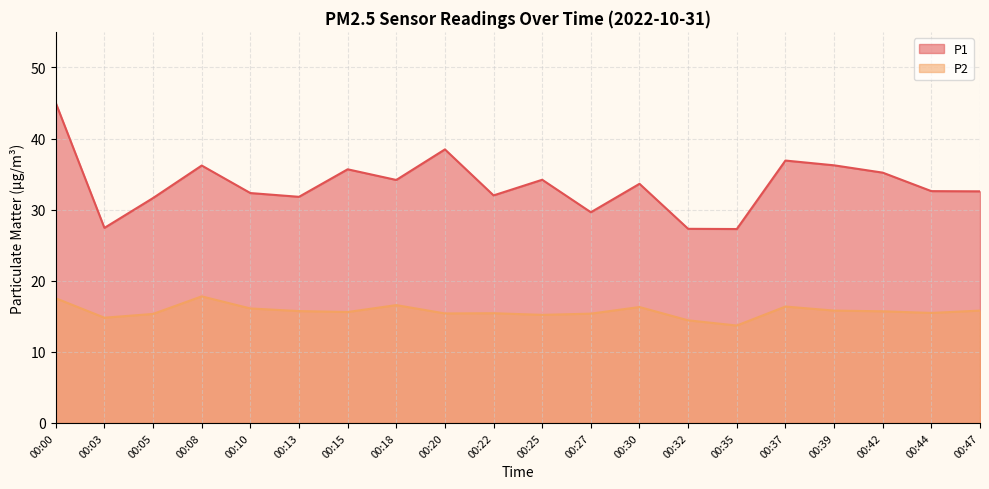

Reading left to right, list all the values displayed in this chart.

P1: 00:00=45.0	00:03=27.4	00:05=31.6	00:08=36.2	00:10=32.3	00:13=31.8	00:15=35.7	00:18=34.2	00:20=38.5	00:22=32.0	00:25=34.2	00:27=29.6	00:30=33.6	00:32=27.3	00:35=27.3	00:37=36.9	00:39=36.2	00:42=35.2	00:44=32.6	00:47=32.6
P2: 00:00=17.5	00:03=14.8	00:05=15.3	00:08=17.8	00:10=16.1	00:13=15.7	00:15=15.6	00:18=16.6	00:20=15.4	00:22=15.4	00:25=15.2	00:27=15.4	00:30=16.3	00:32=14.4	00:35=13.7	00:37=16.4	00:39=15.8	00:42=15.7	00:44=15.5	00:47=15.8